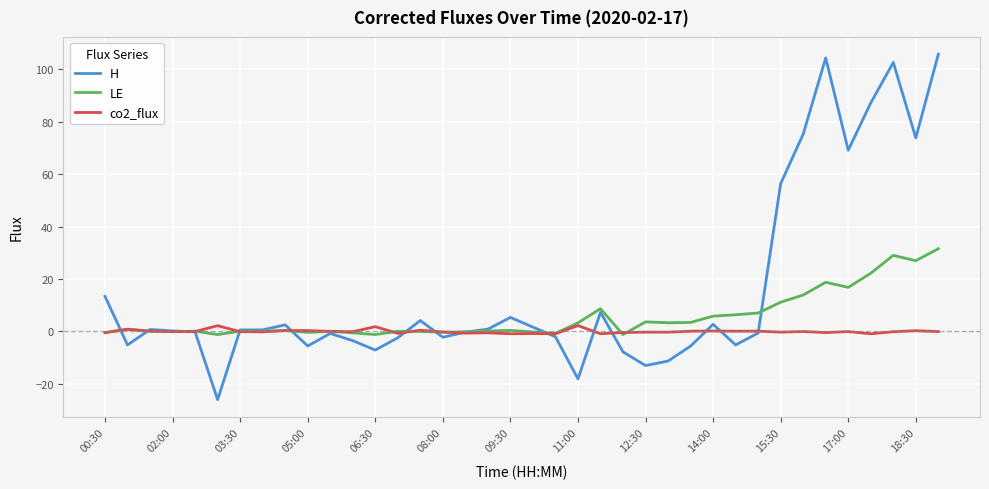

Count the number of data series in this chart.

3